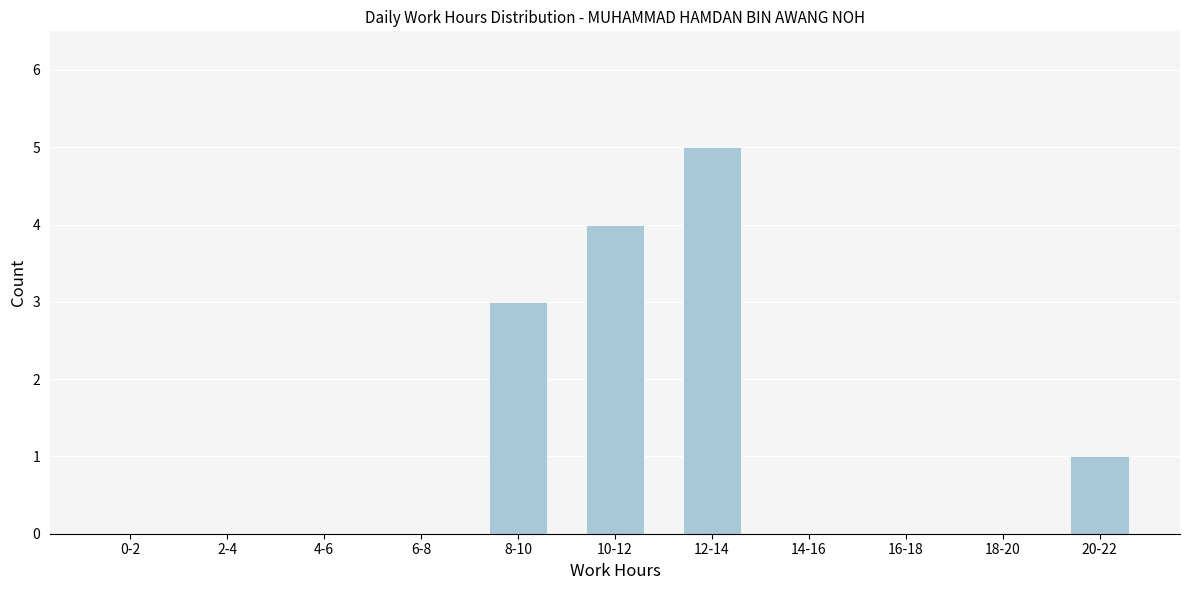

Reading right to left, list all the values displayed in this chart.

20-22=1	18-20=0	16-18=0	14-16=0	12-14=5	10-12=4	8-10=3	6-8=0	4-6=0	2-4=0	0-2=0